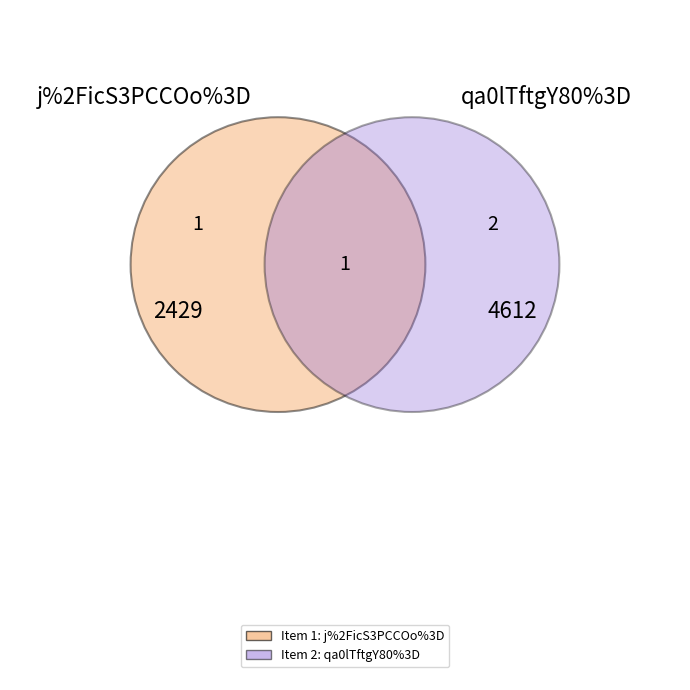

Which category has the biggest portion of the pie?

qa0lTftgY80%3D